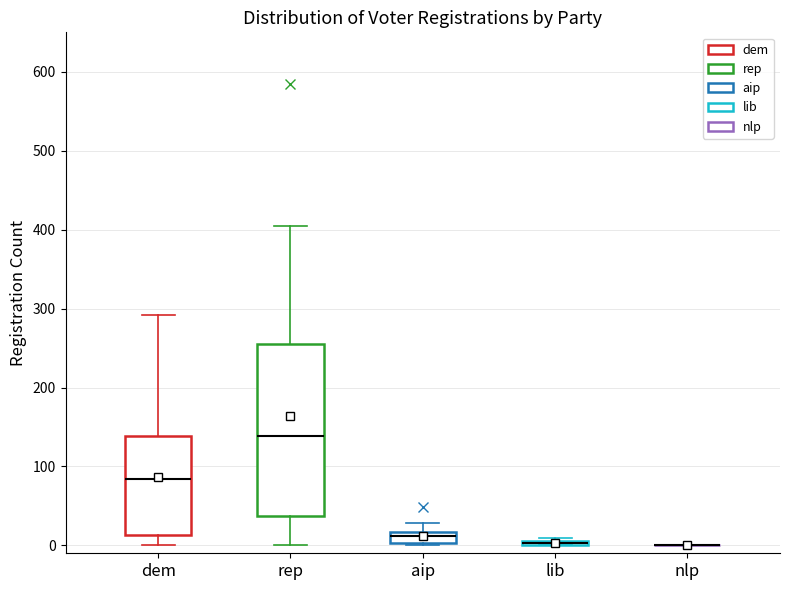

Where is the lower edge of the box for lib on the y-axis? The values are not printed on the chart, so give them approximately, as read against the axis.

0